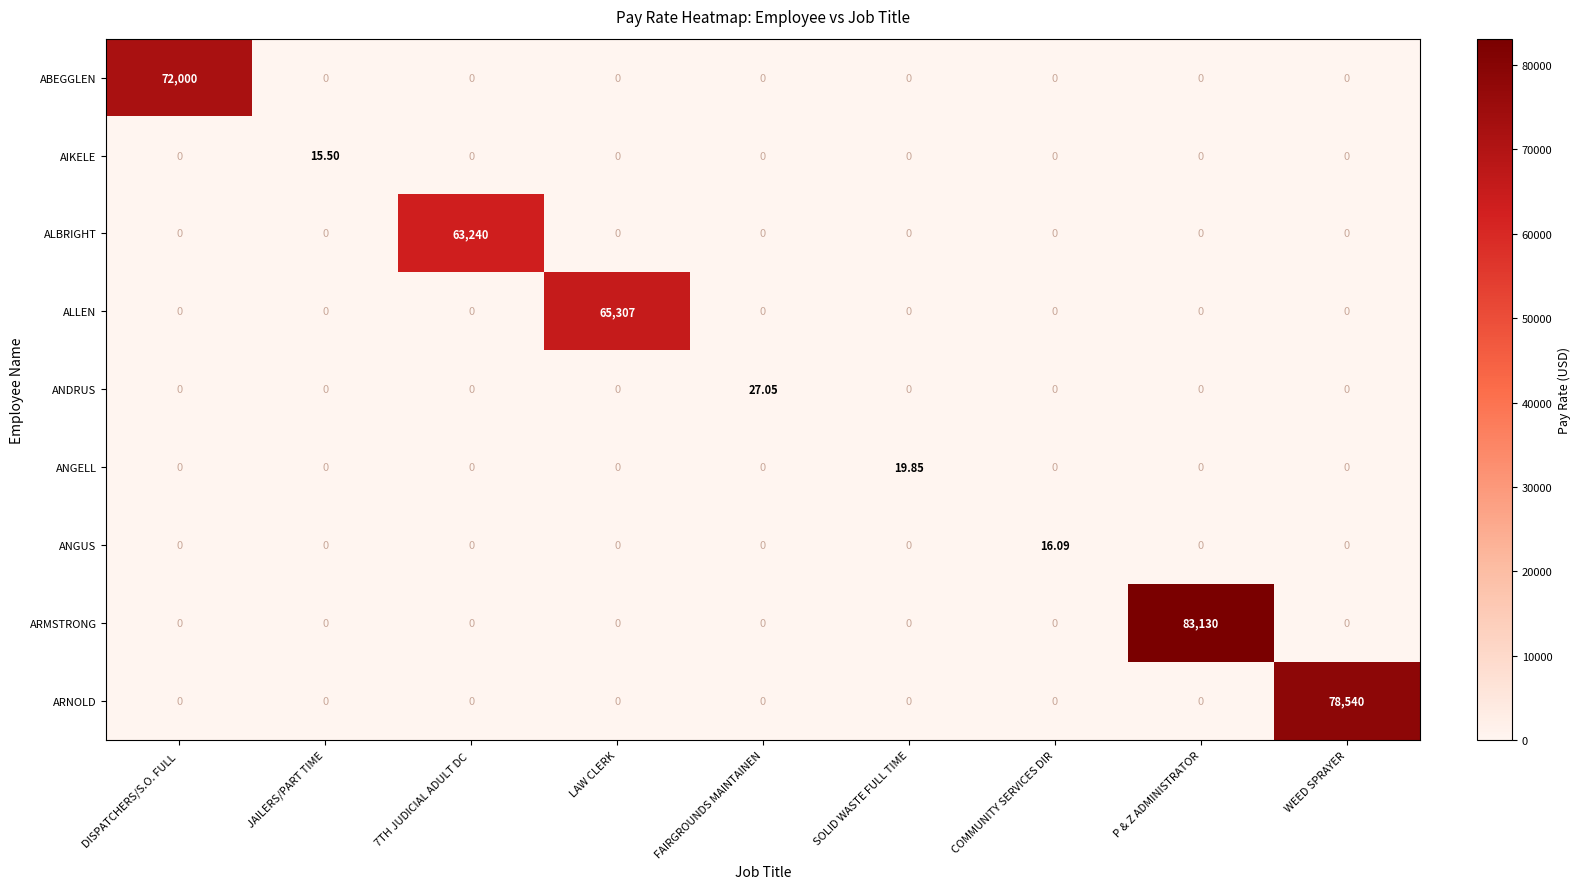

Rank the series by their maximum value, from highest to lowest.

ARMSTRONG, ARNOLD, ABEGGLEN, ALLEN, ALBRIGHT, ANDRUS, ANGELL, ANGUS, AIKELE